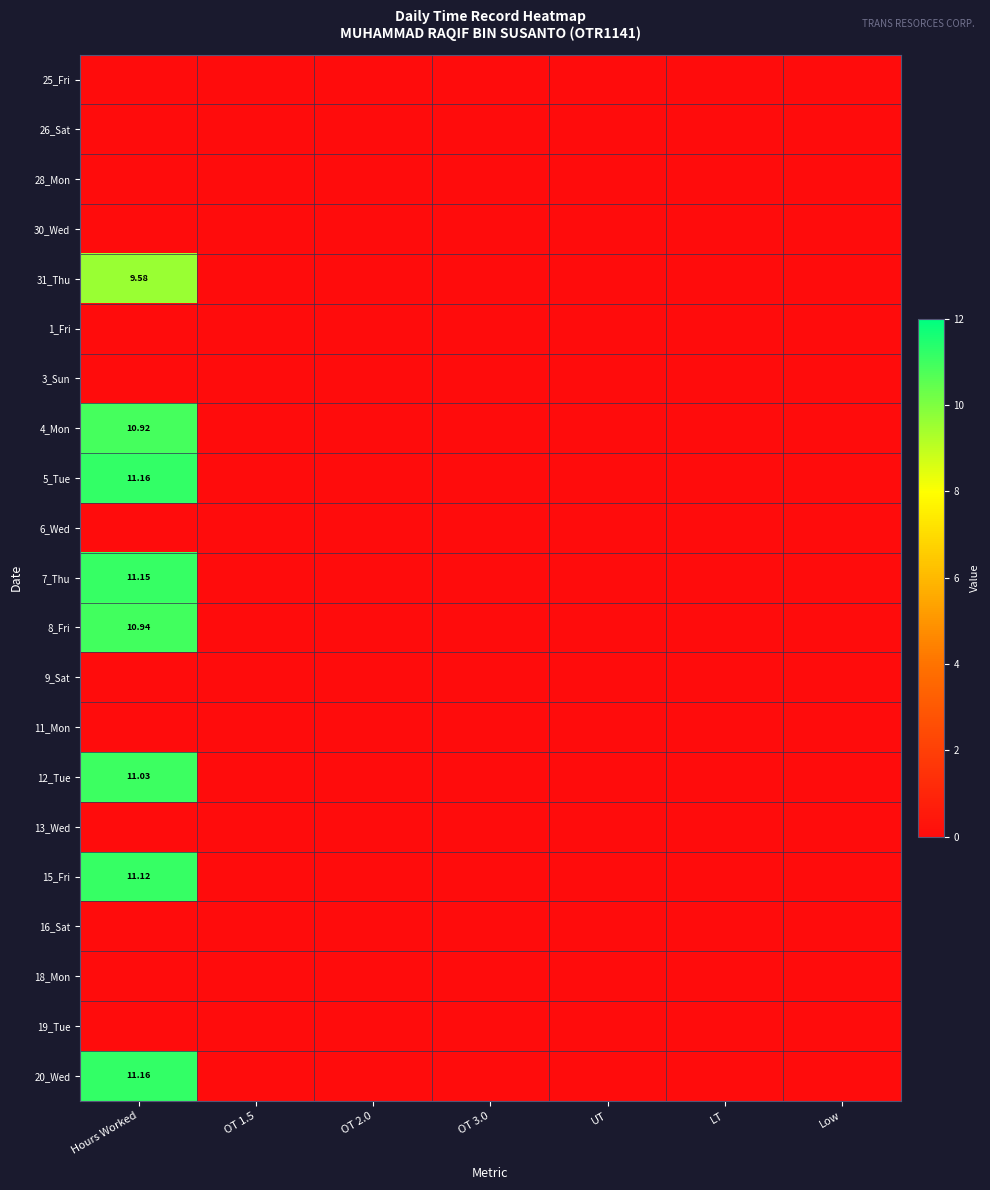

At how many categories does at least one series exceed 4?

1